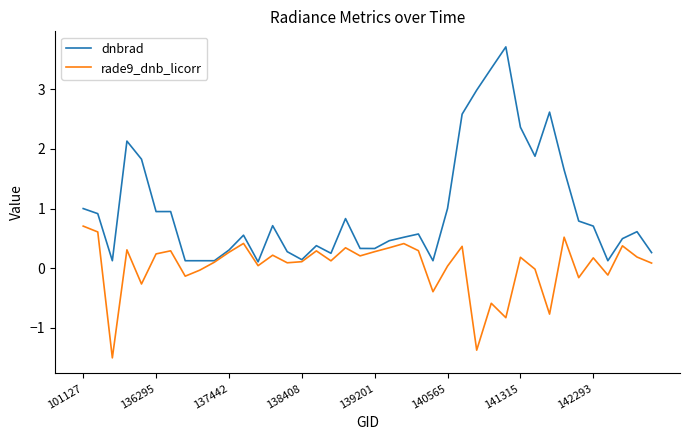

True or false: dnbrad has more than 2 interior local peaks.

True